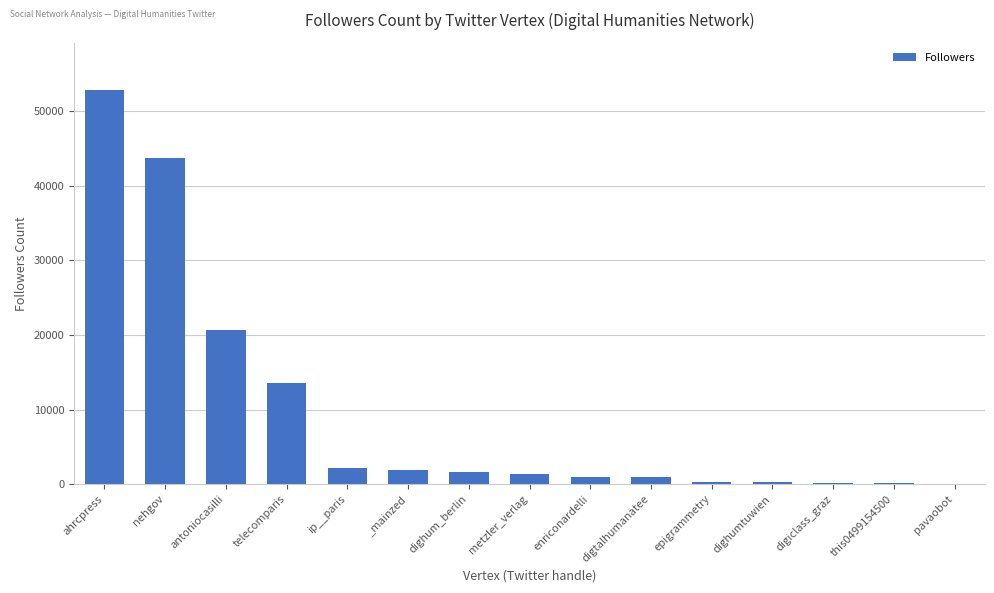

What is the change in value from antoniocasilli to pavaobot?

-20594